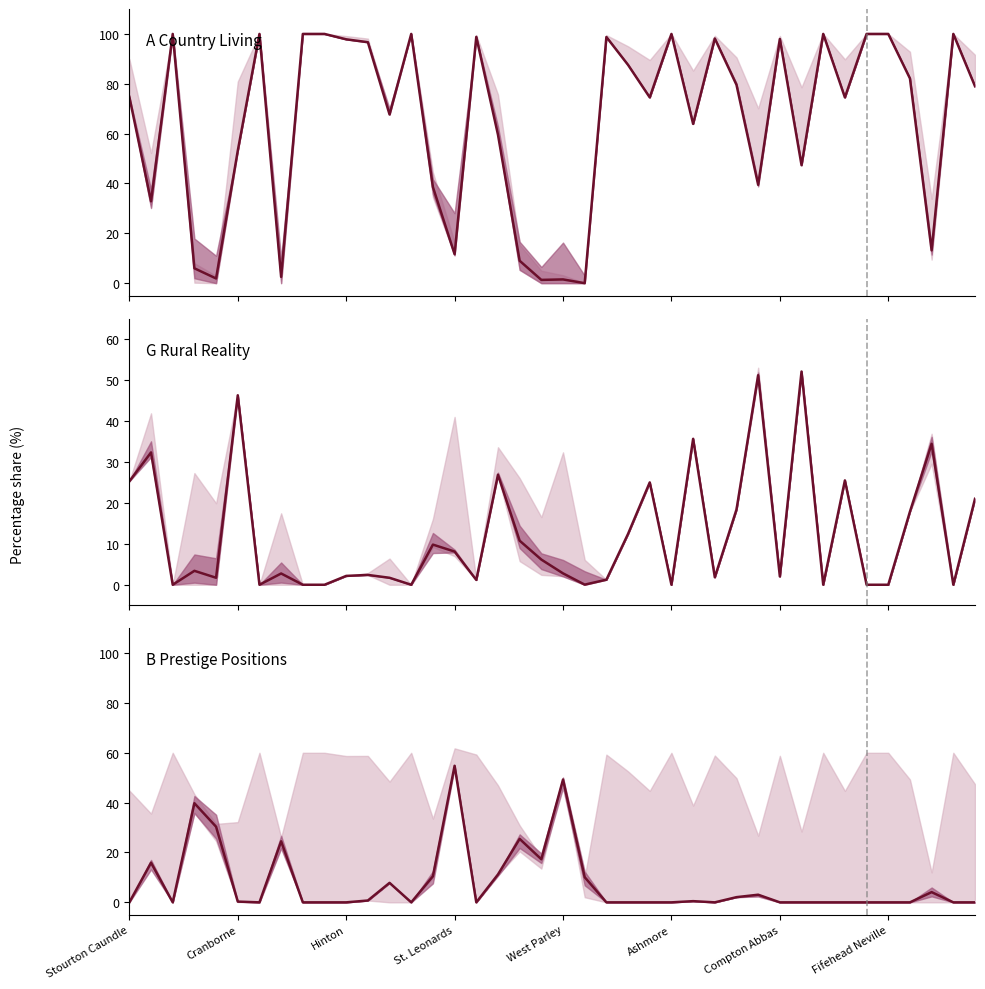

At which category is the sum across all series the highest?

26